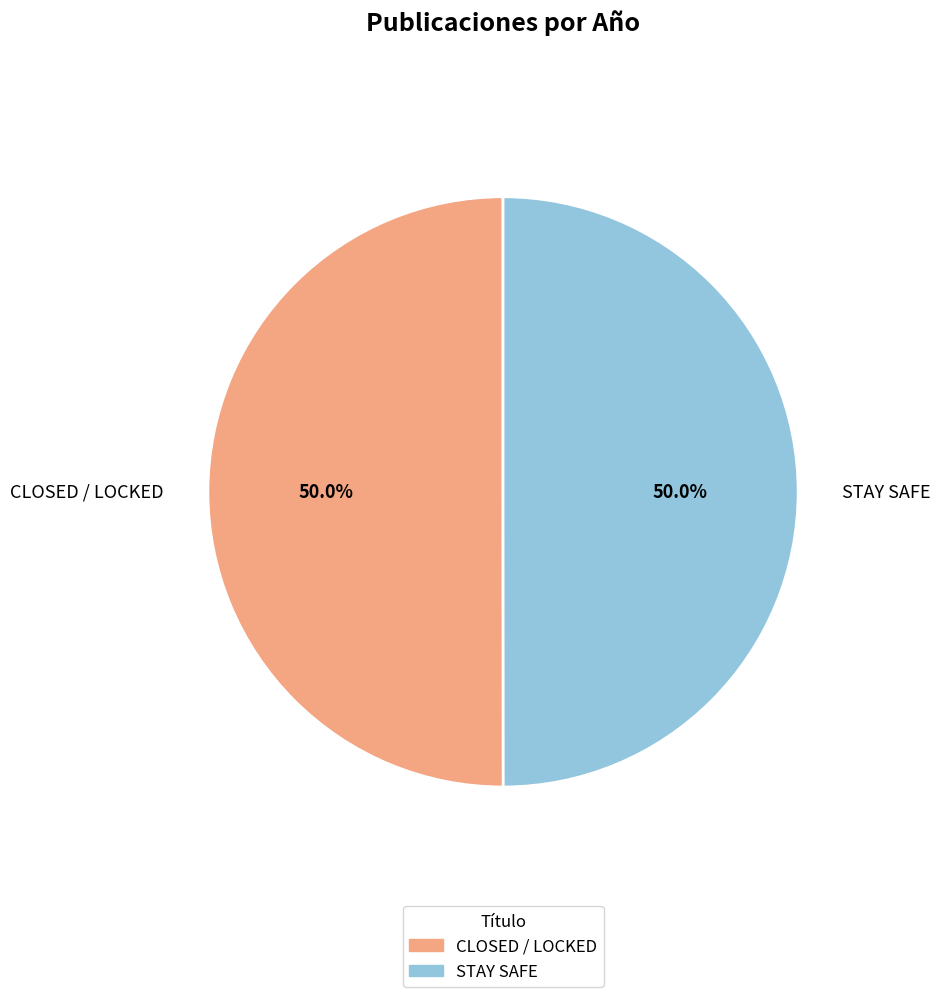

What is the ratio of the value at STAY SAFE to the value at CLOSED / LOCKED?

1.0